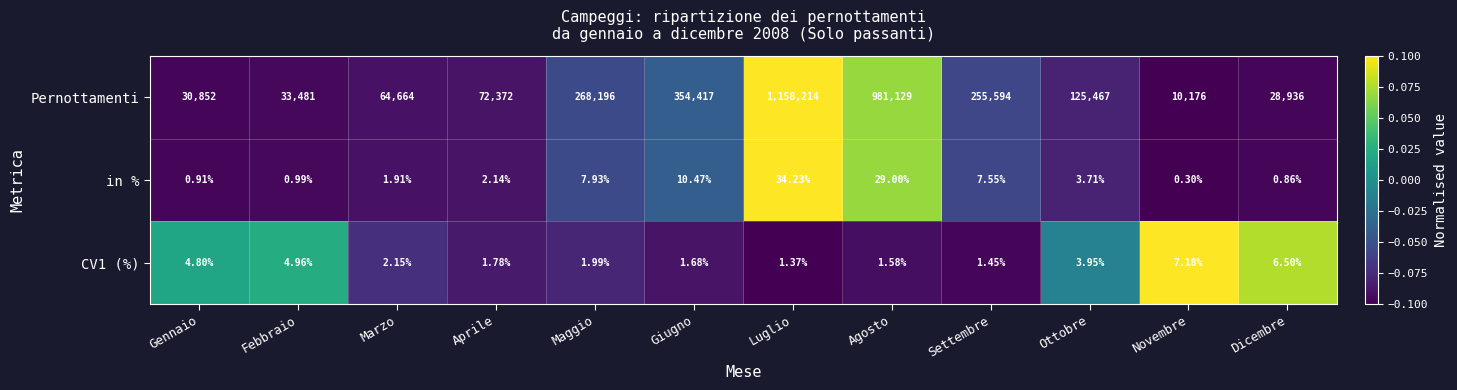

At which category is the sum across all series the highest?

Luglio